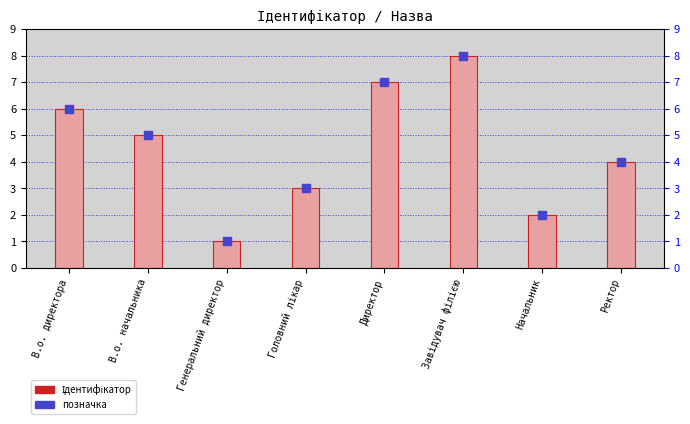

Which series has the largest Y range (max minus min)?

Ідентифікатор